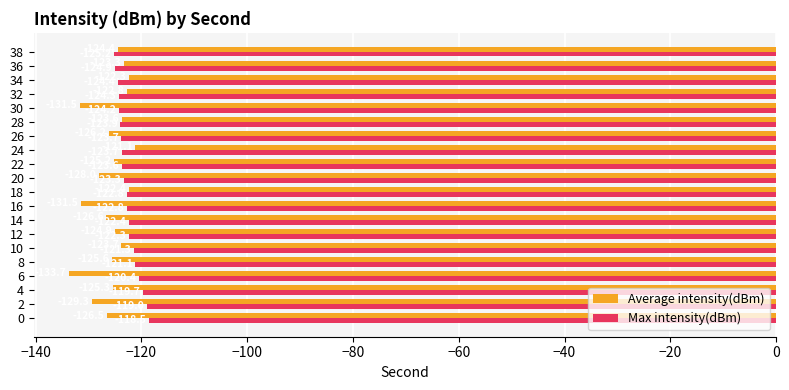

What is the sum of all Average intensity(dBm) values?

-2517.9